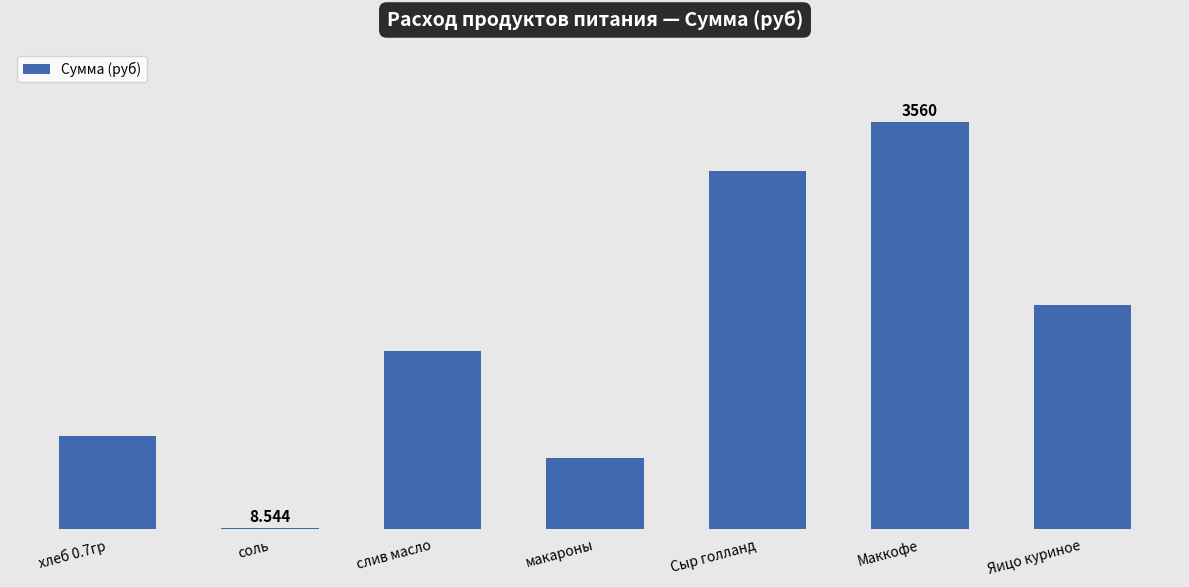

What is the label of the 1st bar from the right?

Яицо куриное